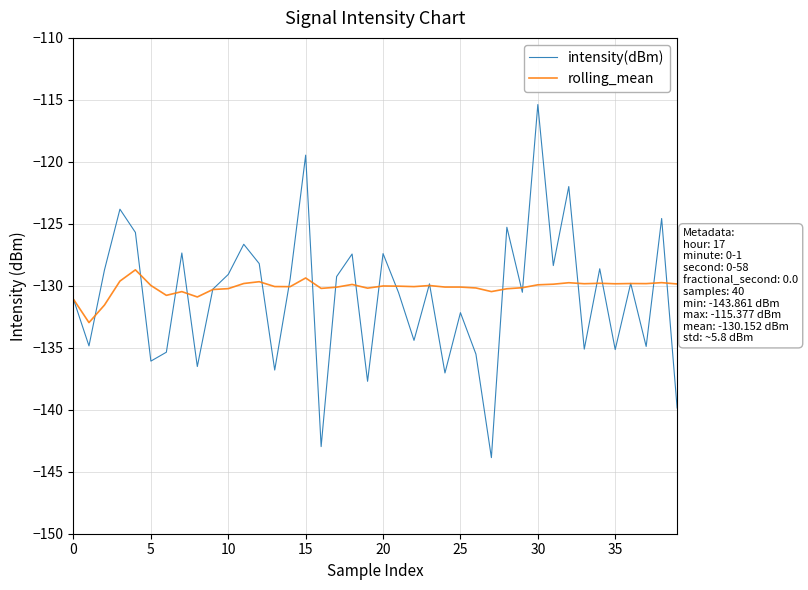

What is the highest value of the intensity(dBm) series?

-115.4